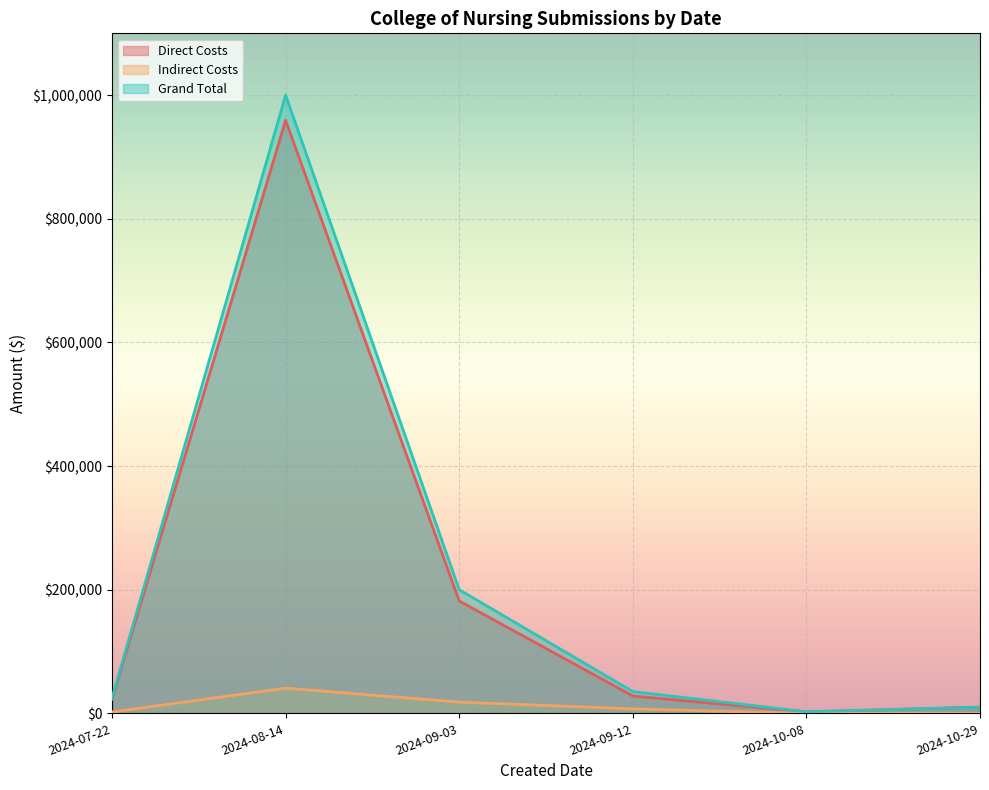

The Direct Costs series shows 959259 at 2024-08-14. True or false?

True